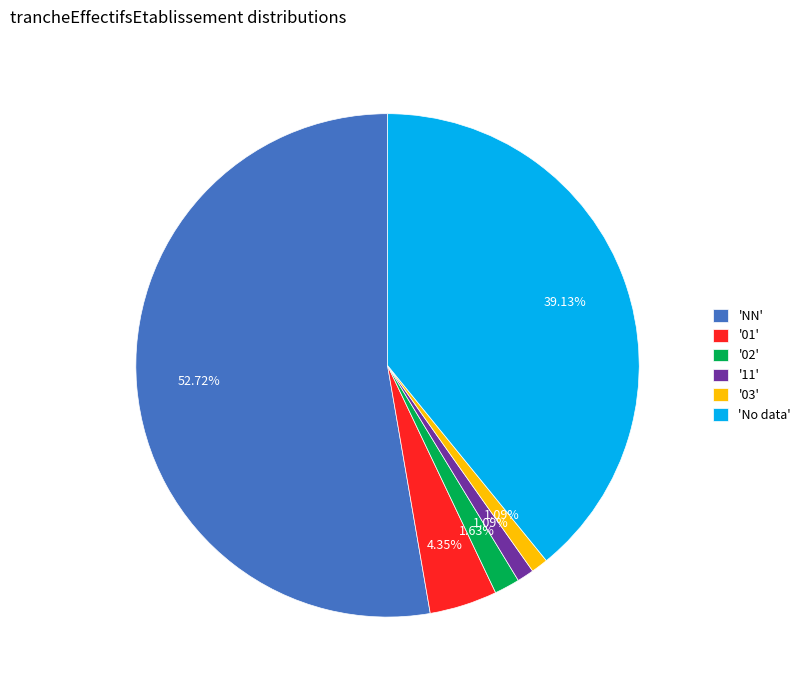

Do '01' and '02' together represent more than half of the pie?

No